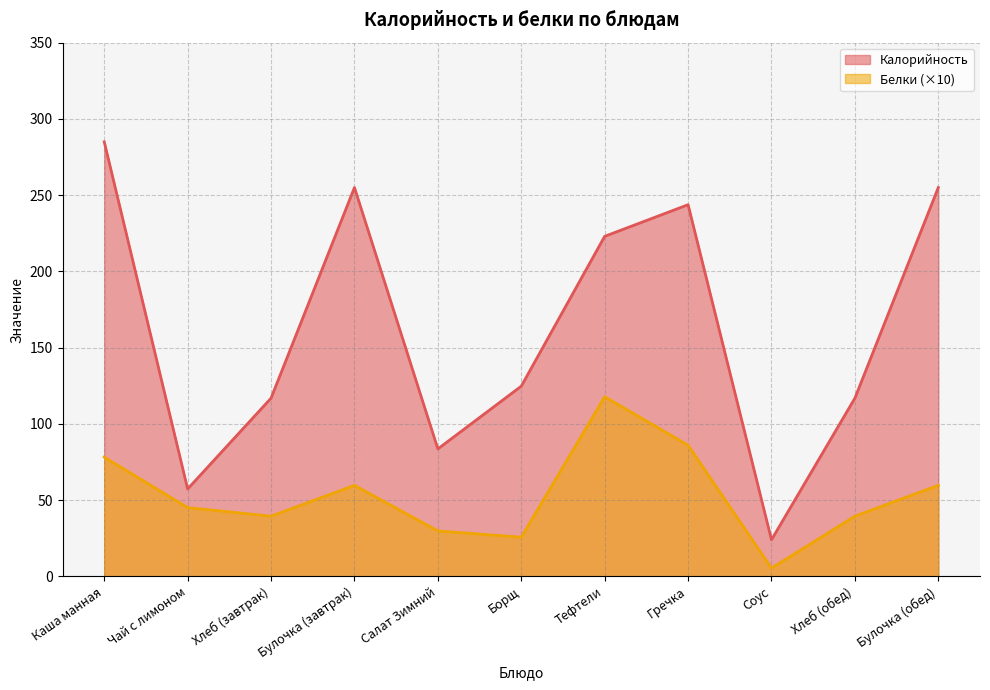

What are all the series names shown in the legend?

Калорийность, Белки (×10)